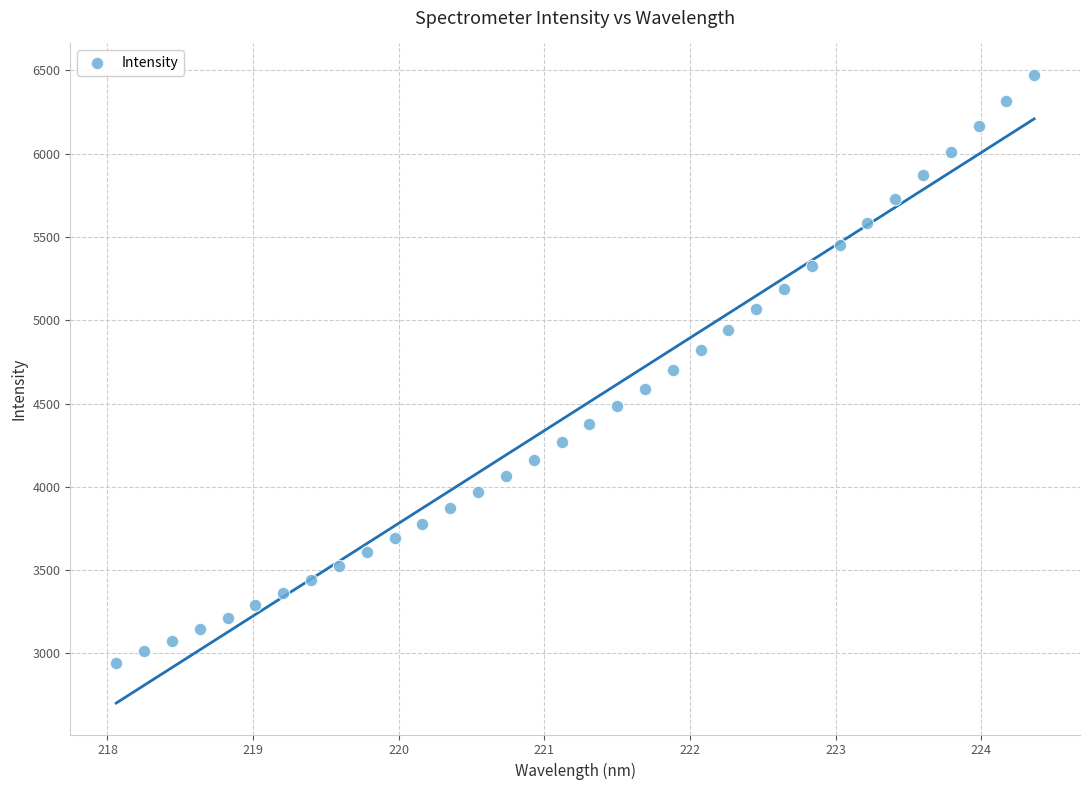

What is the range of X values (max minus min)?

6.3